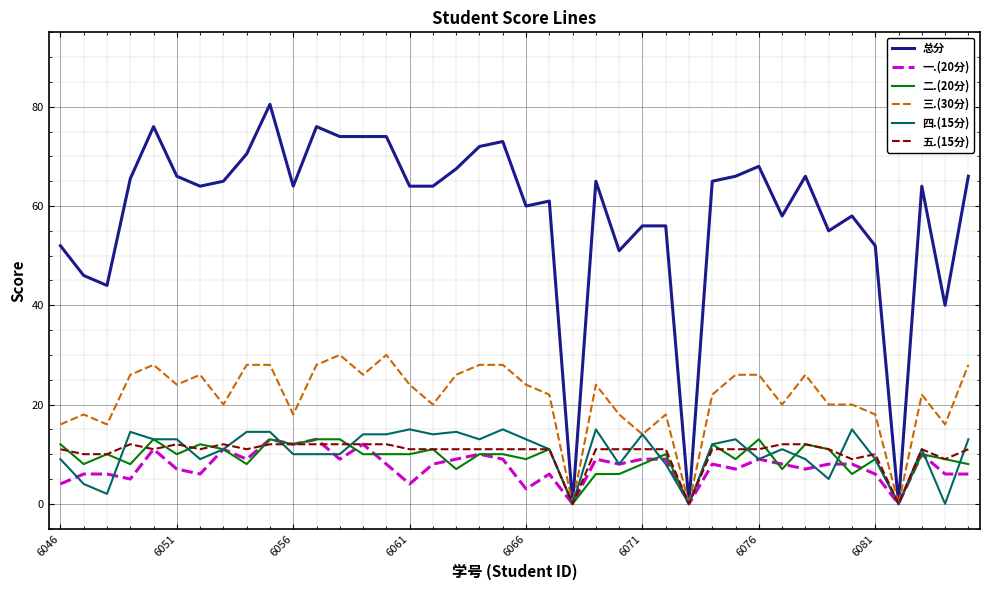

Which series has the largest range (max minus min)?

总分